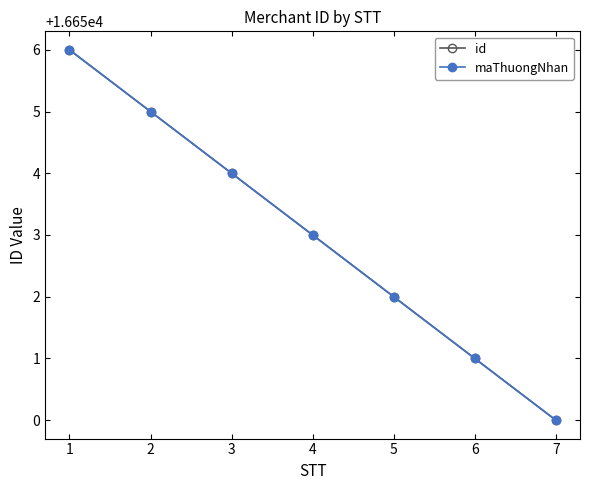

Does the chart have visible grid lines?

No